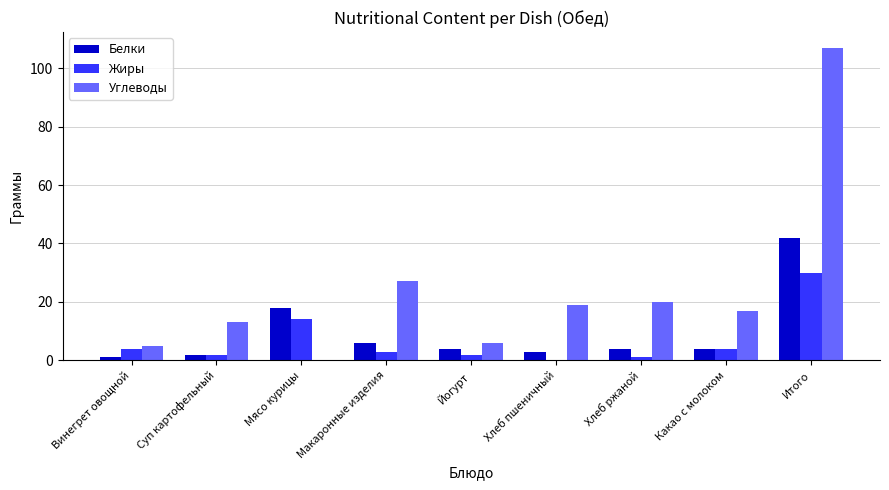

What is the sum of the Углеводы values at Мясо курицы and Какао с молоком?

17